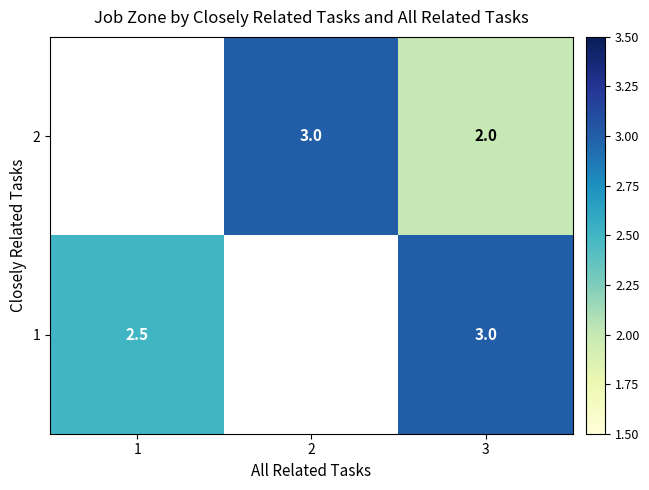

What is the minimum value shown in the chart?

2.0